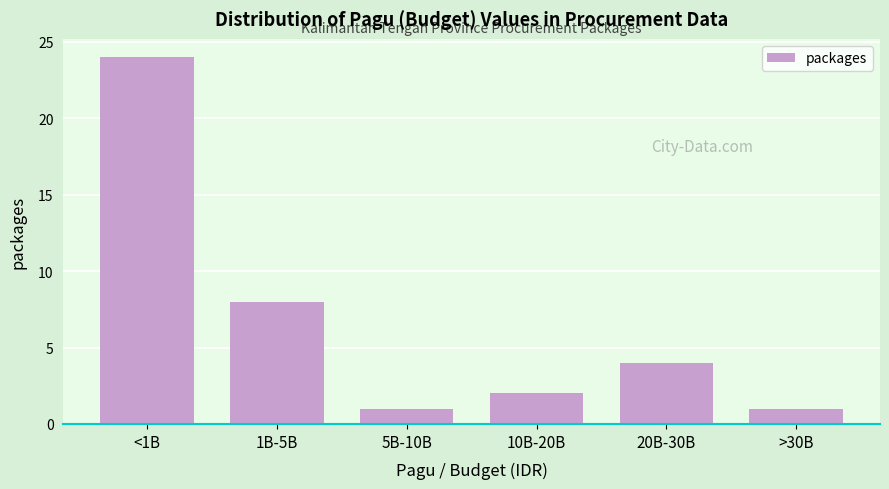

Reading left to right, list all the values displayed in this chart.

24	8	1	2	4	1